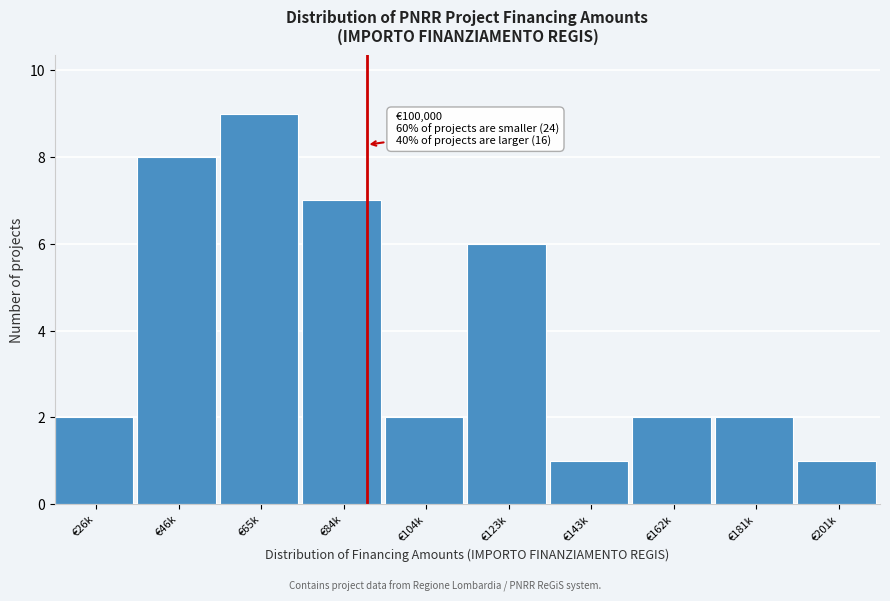

Reading right to left, list all the values displayed in this chart.

€201k=1	€181k=2	€162k=2	€143k=1	€123k=6	€104k=2	€84k=7	€65k=9	€46k=8	€26k=2